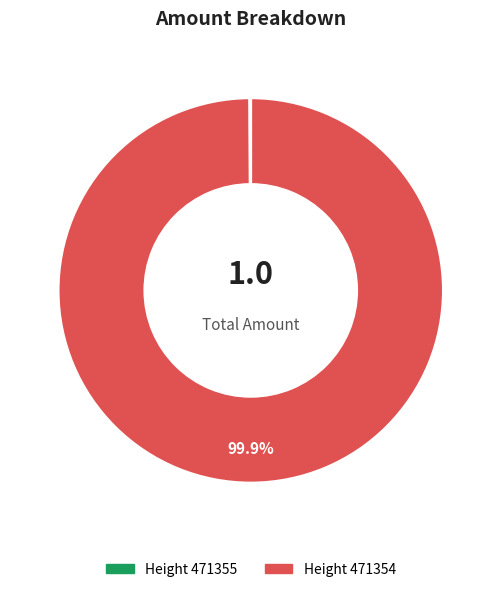

Does any single category account for the majority?

Yes